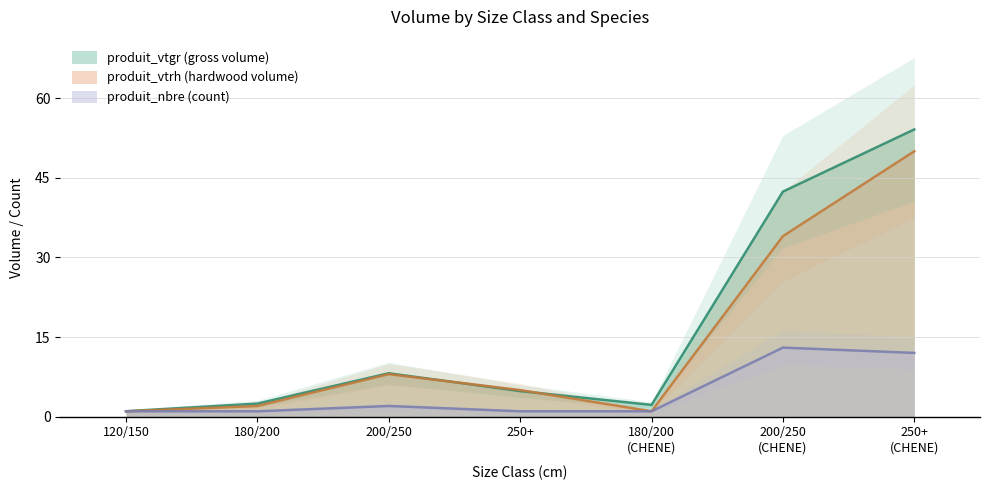

How many data points in produit_vtrh are above 5?

3